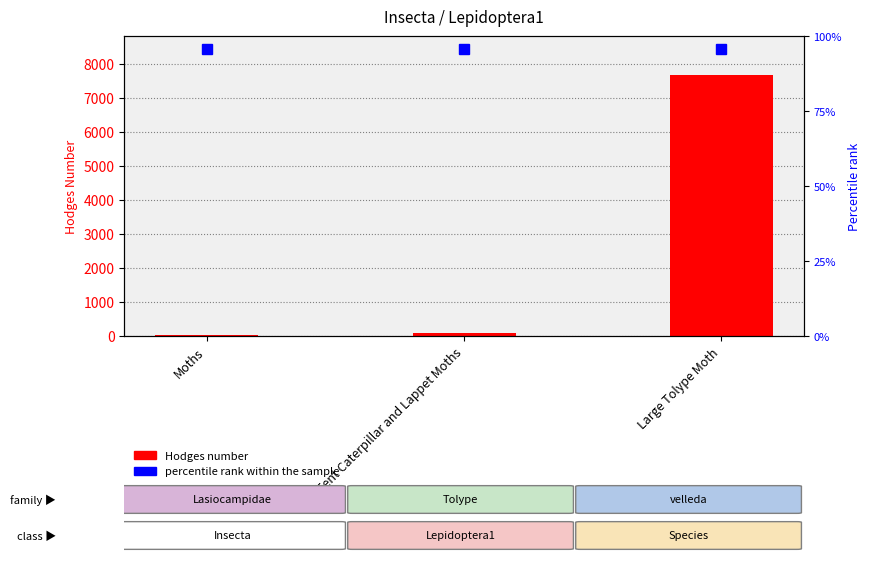

What is the sum of the values at Large Tolype Moth and Tent Caterpillar and Lappet Moths?

7757.1